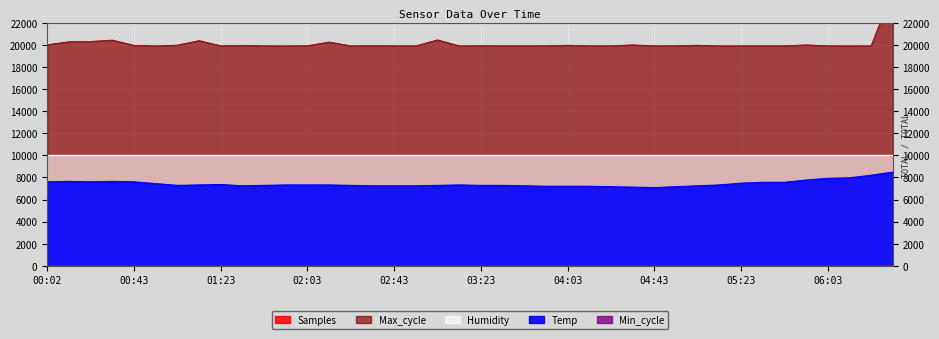

Reading right to left, list all the values displayed in this chart.

Samples: 06:33=9.9	06:23=10.0	06:13=10.0	06:03=10.0	05:53=10.0	05:43=10.0	05:33=10.0	05:23=10.0	05:13=10.0	05:03=10.0	04:53=10.0	04:43=10.0	04:33=10.0	04:23=9.9	04:13=10.0	04:03=10.0	03:53=10.0	03:43=10.0	03:33=10.0	03:23=9.9	03:13=9.9	03:03=9.9	02:53=9.9	02:43=9.9	02:33=10.0	02:23=10.0	02:13=10.0	02:03=10.0	01:53=10.0	01:43=10.0	01:33=10.0	01:23=10.0	01:13=10.0	01:03=10.0	00:53=10.0	00:43=10.0	00:32=10.0	00:22=10.0	00:12=10.0	00:02=10.0
Temp: 06:33=8480.0	06:23=8200.0	06:13=7960.0	06:03=7920.0	05:53=7760.0	05:43=7560.0	05:33=7560.0	05:23=7480.0	05:13=7320.0	05:03=7240.0	04:53=7160.0	04:43=7080.0	04:33=7120.0	04:23=7160.0	04:13=7200.0	04:03=7200.0	03:53=7200.0	03:43=7240.0	03:33=7280.0	03:23=7280.0	03:13=7320.0	03:03=7280.0	02:53=7240.0	02:43=7240.0	02:33=7240.0	02:23=7280.0	02:13=7320.0	02:03=7320.0	01:53=7320.0	01:43=7280.0	01:33=7240.0	01:23=7360.0	01:13=7320.0	01:03=7280.0	00:53=7440.0	00:43=7600.0	00:32=7640.0	00:22=7600.0	00:12=7640.0	00:02=7600.0
Max_cycle: 06:33=25000.0	06:23=19916.0	06:13=19913.0	06:03=19917.0	05:53=20001.0	05:43=19917.0	05:33=19917.0	05:23=19916.0	05:13=19912.0	05:03=19971.0	04:53=19920.0	04:43=19917.0	04:33=20003.0	04:23=19916.0	04:13=19917.0	04:03=19969.0	03:53=19920.0	03:43=19916.0	03:33=19917.0	03:23=19924.0	03:13=19913.0	03:03=20453.0	02:53=19916.0	02:43=19917.0	02:33=19924.0	02:23=19917.0	02:13=20259.0	02:03=19923.0	01:53=19912.0	01:43=19916.0	01:33=19950.0	01:23=19917.0	01:13=20386.0	01:03=19979.0	00:53=19913.0	00:43=19959.0	00:32=20433.0	00:22=20313.0	00:12=20282.0	00:02=20020.0
Min_cycle: 06:33=28.0	06:23=28.0	06:13=28.0	06:03=28.0	05:53=28.0	05:43=28.0	05:33=28.0	05:23=28.0	05:13=28.0	05:03=28.0	04:53=28.0	04:43=28.0	04:33=28.0	04:23=28.0	04:13=28.0	04:03=28.0	03:53=28.0	03:43=28.0	03:33=28.0	03:23=28.0	03:13=28.0	03:03=28.0	02:53=28.0	02:43=28.0	02:33=28.0	02:23=28.0	02:13=28.0	02:03=28.0	01:53=28.0	01:43=28.0	01:33=22.0	01:23=28.0	01:13=28.0	01:03=28.0	00:53=28.0	00:43=28.0	00:32=28.0	00:22=28.0	00:12=28.0	00:02=28.0